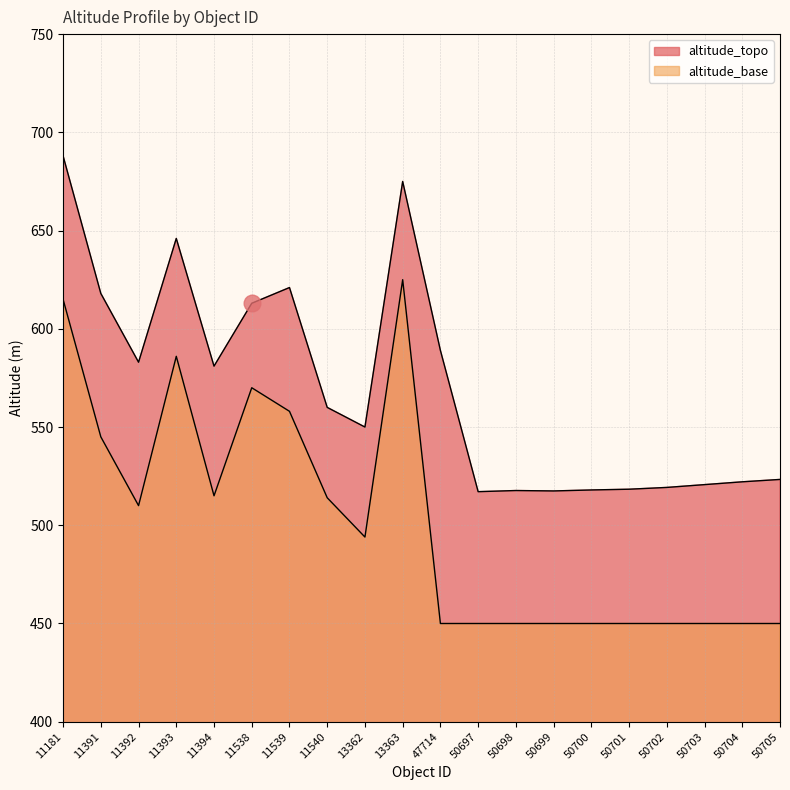

True or false: the data shows 613.0 at 11538.

True